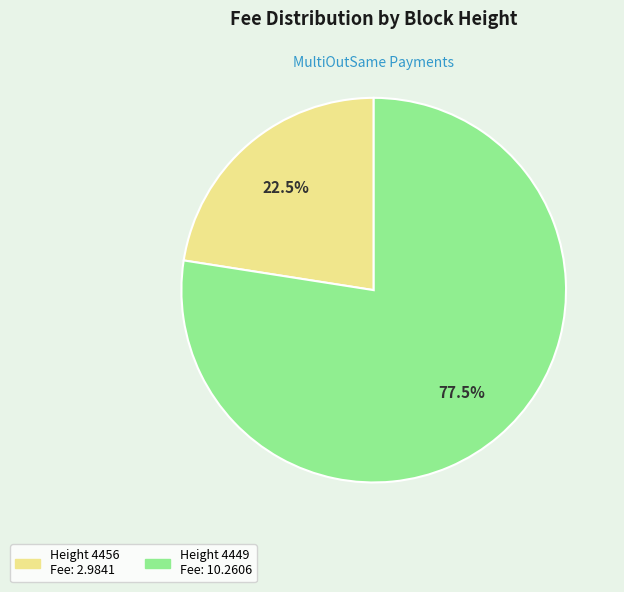

Is there a majority slice in this chart?

Yes